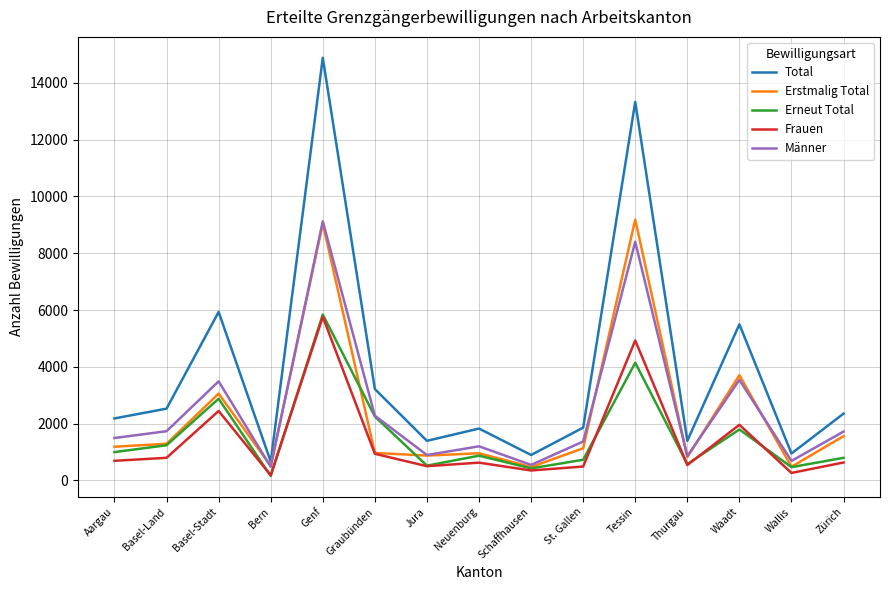

In Erstmalig Total, how many points are lower than both neighbors (excluding endpoints)?

5